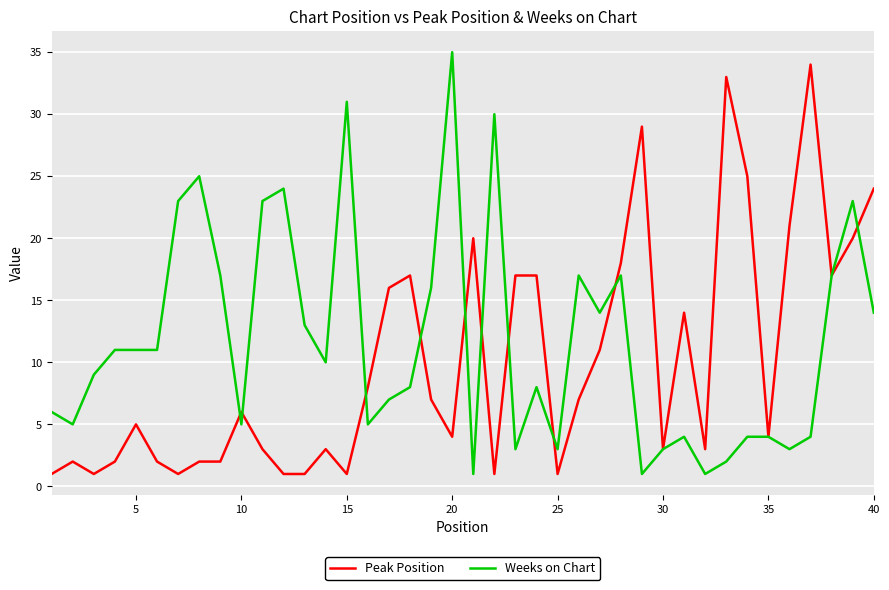

What are all the series names shown in the legend?

Peak Position, Weeks on Chart